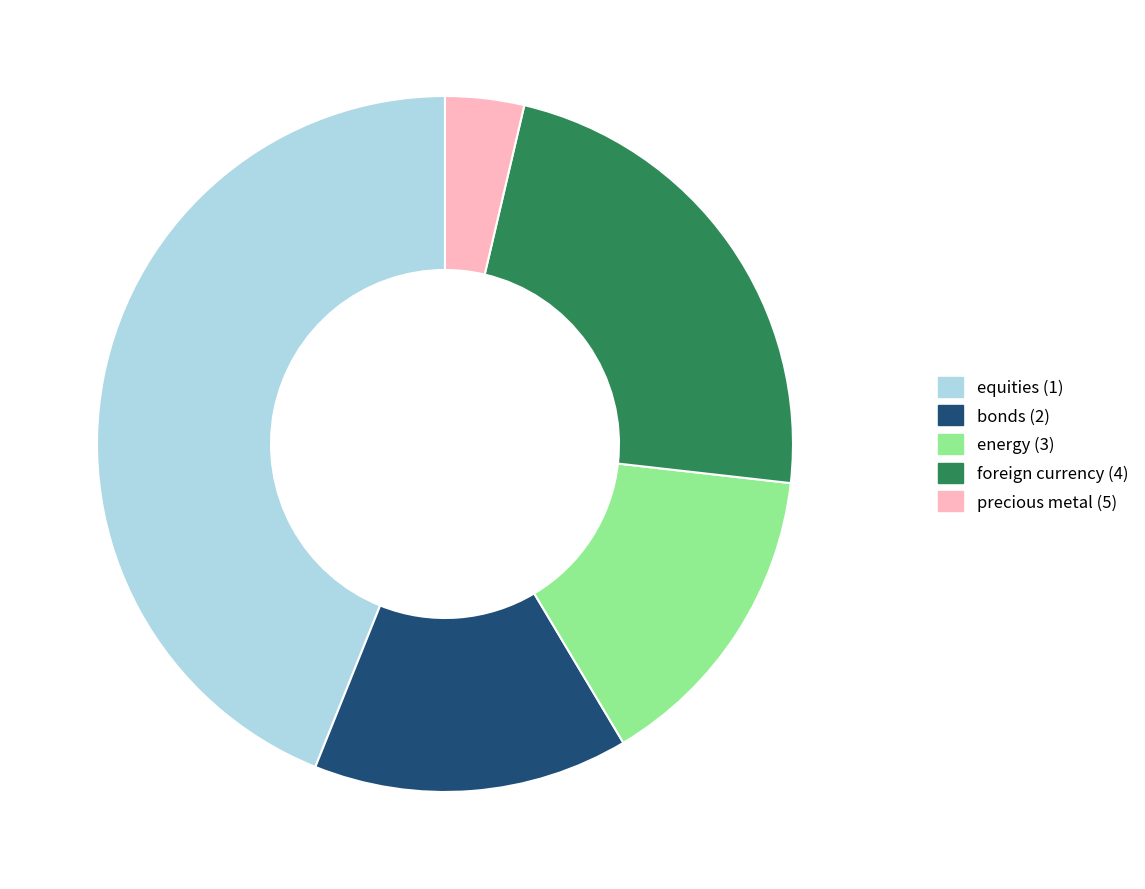

Between equities (1) and bonds (2), which is larger?

equities (1)